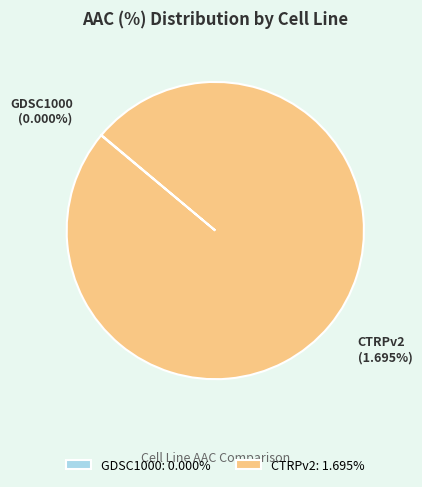

Rank the categories by value from highest to lowest.

CTRPv2, GDSC1000